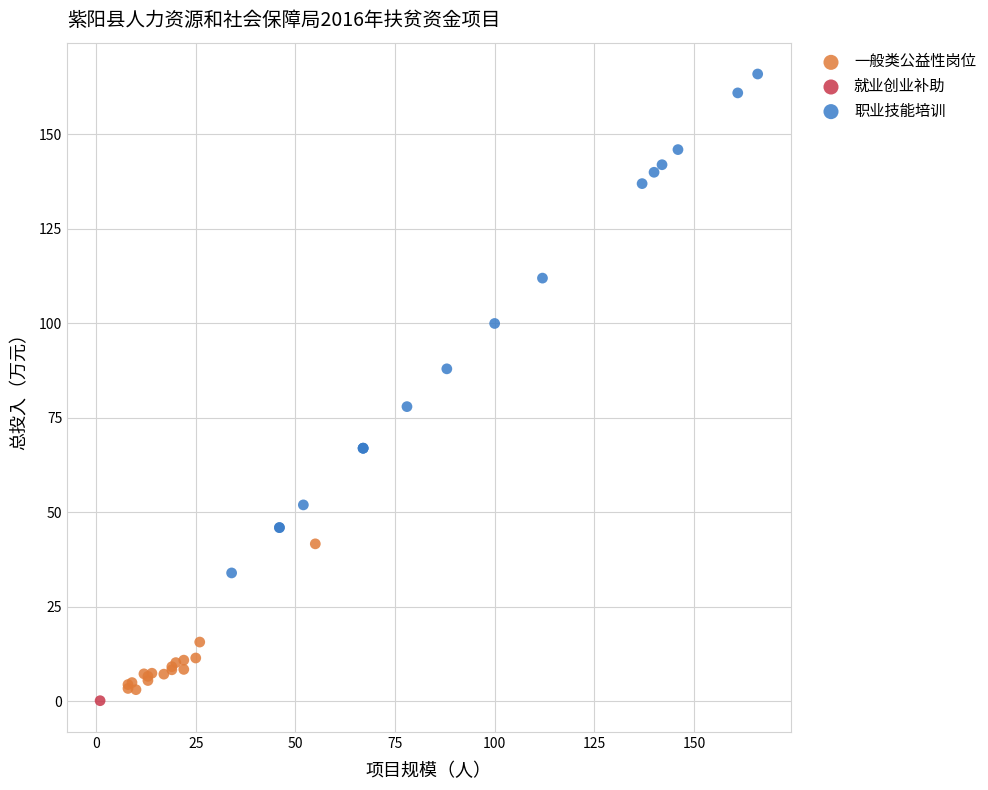

What are all the series names shown in the legend?

一般类公益性岗位, 就业创业补助, 职业技能培训